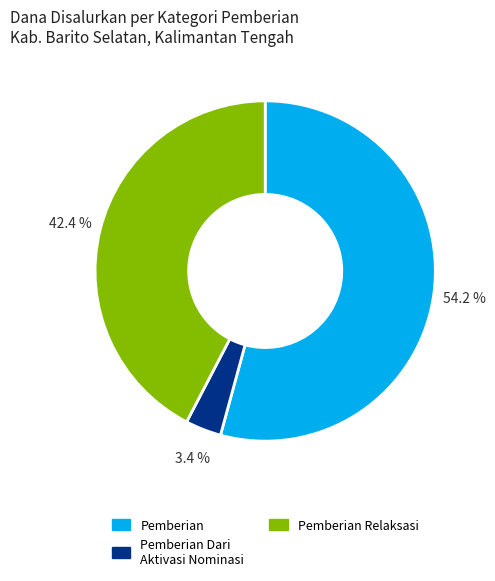

How much of the chart is everything except Pemberian Relaksasi?

57.6%